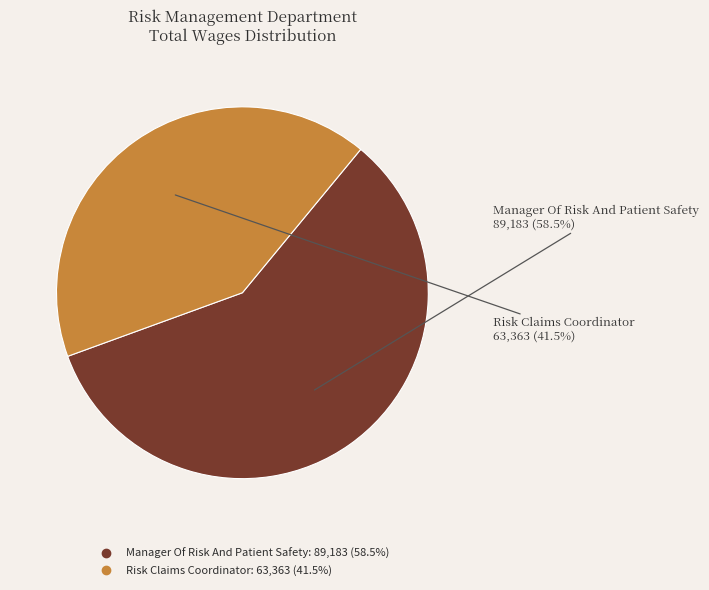

Rank the categories by value from highest to lowest.

Manager Of Risk And Patient Safety, Risk Claims Coordinator